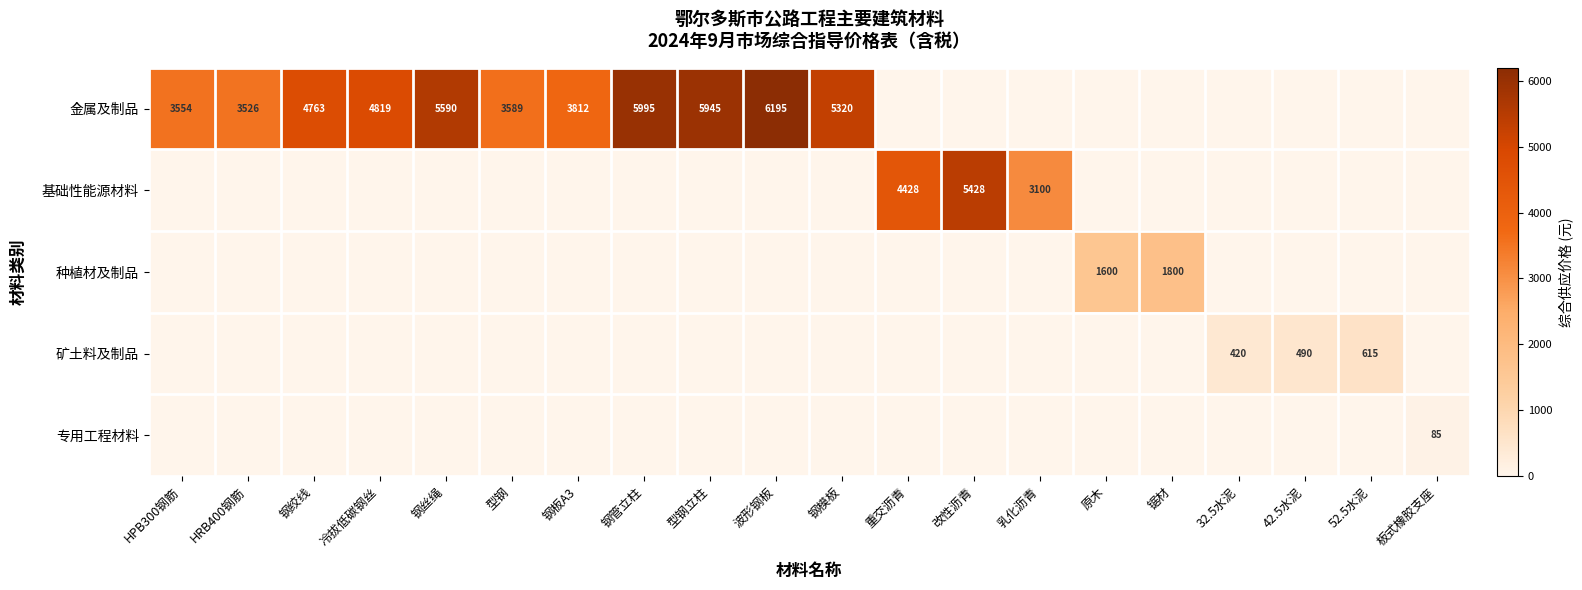

What is the total value across all series at 钢模板?

5320